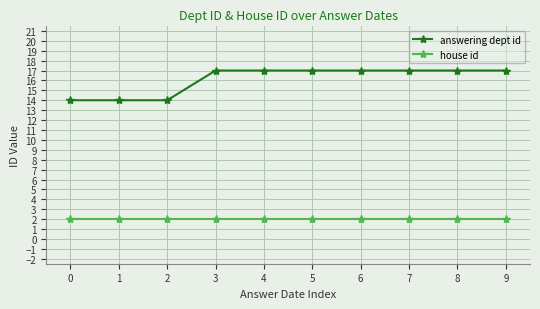

What is the difference between the maximum and second lowest values in the answering dept id series?

3